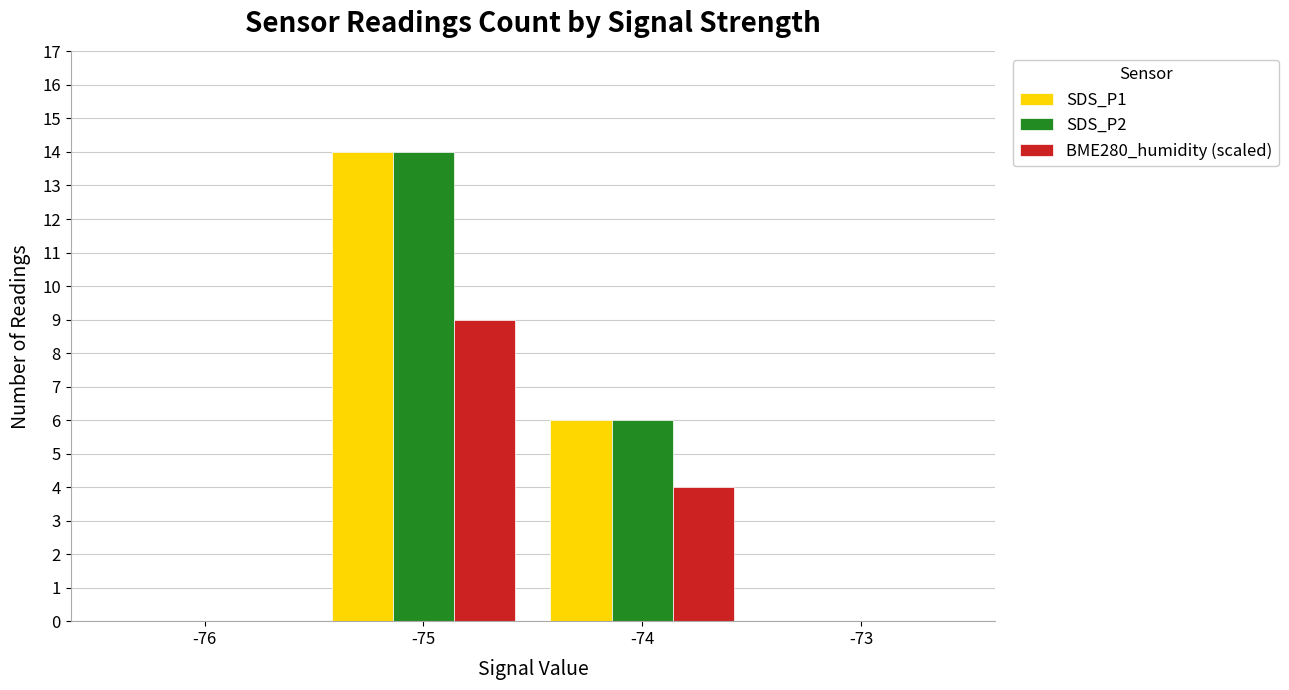

How many data points does each series have?

4